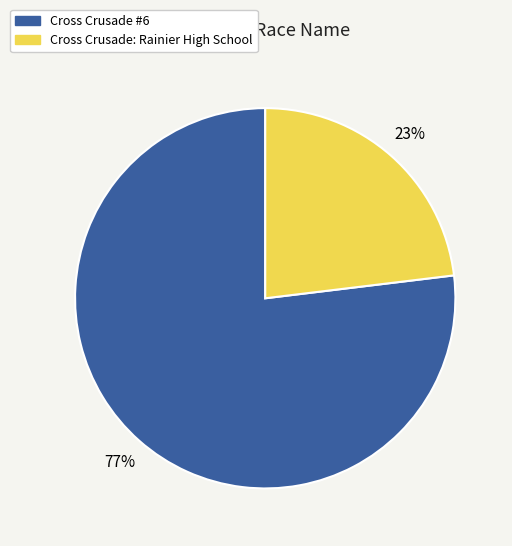

True or false: Cross Crusade: Rainier High School accounts for 36% of the total.

False